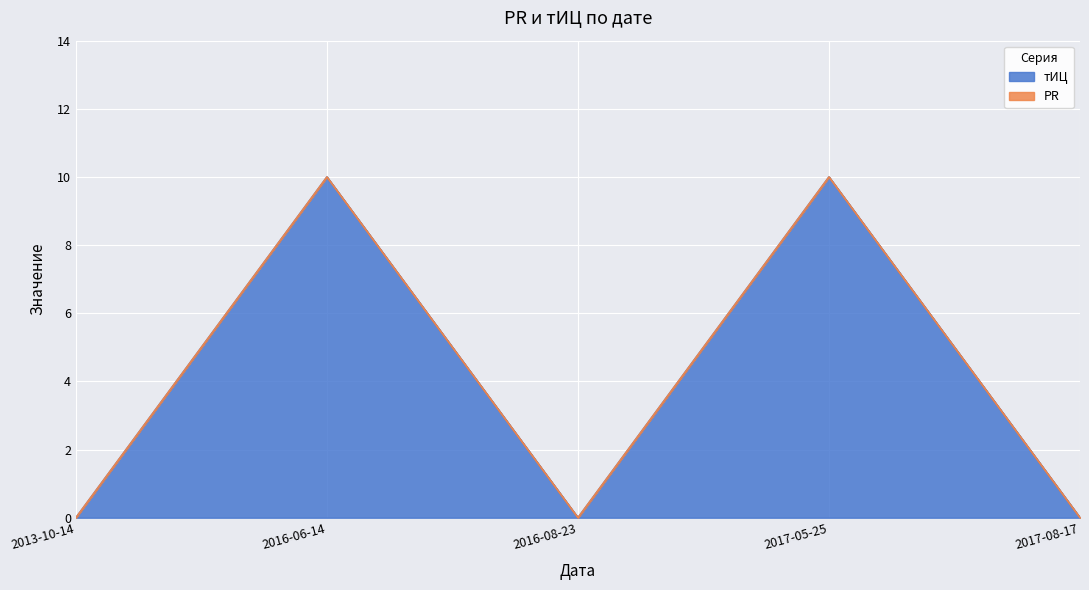

The value at 2017-05-25 is 10. True or false?

True